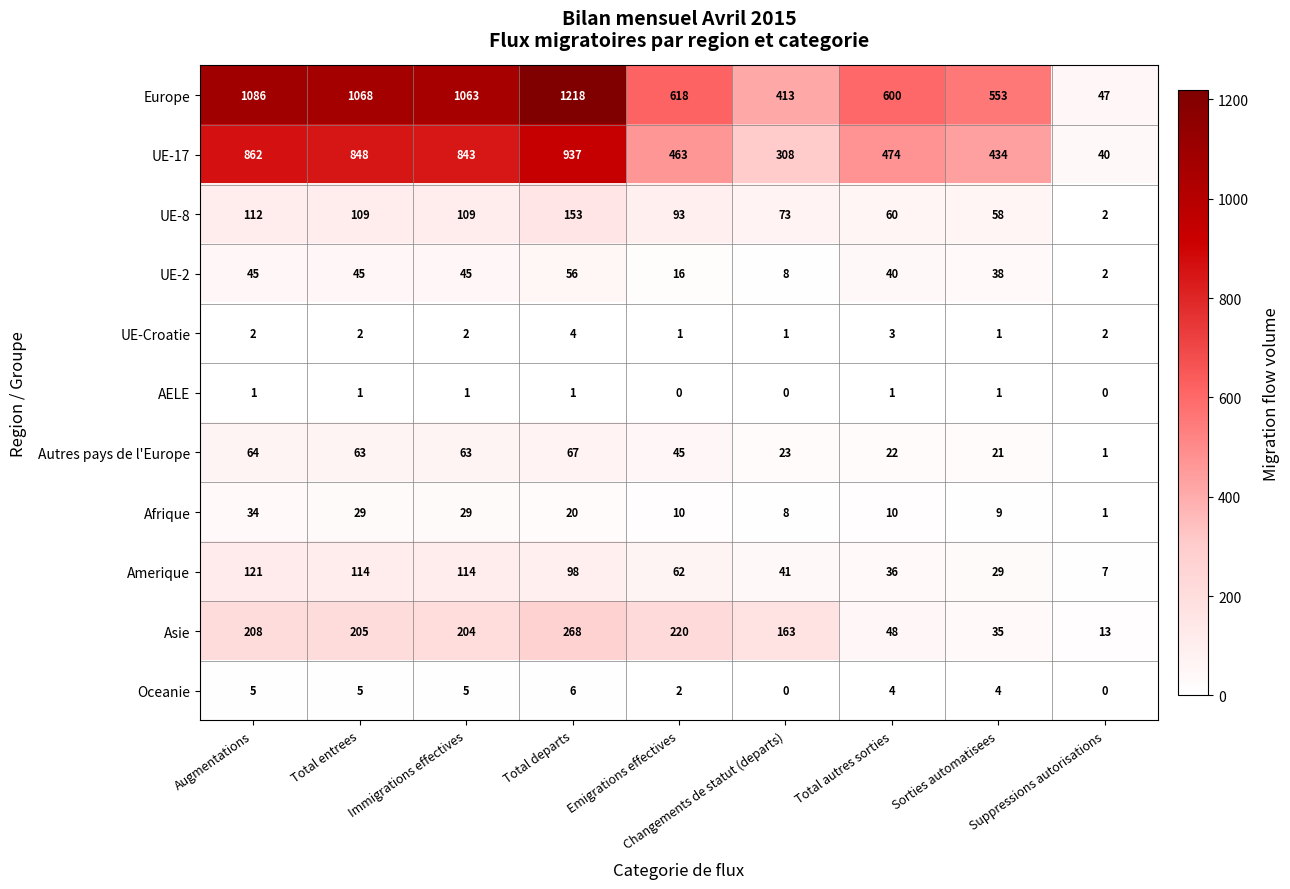

What is the difference between the highest and lowest values at Total autres sorties?

599